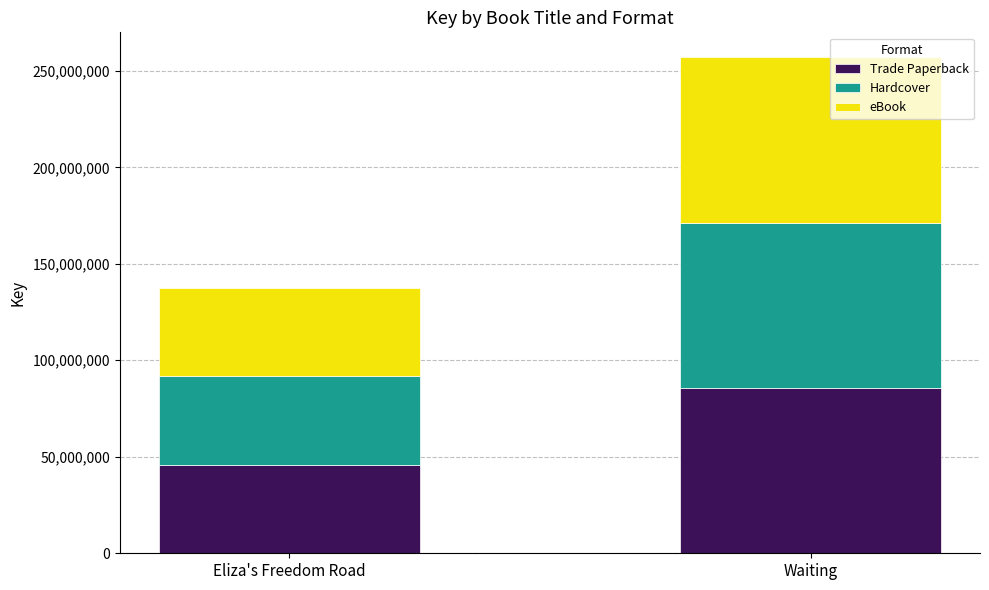

At which category is the sum across all series the highest?

Waiting